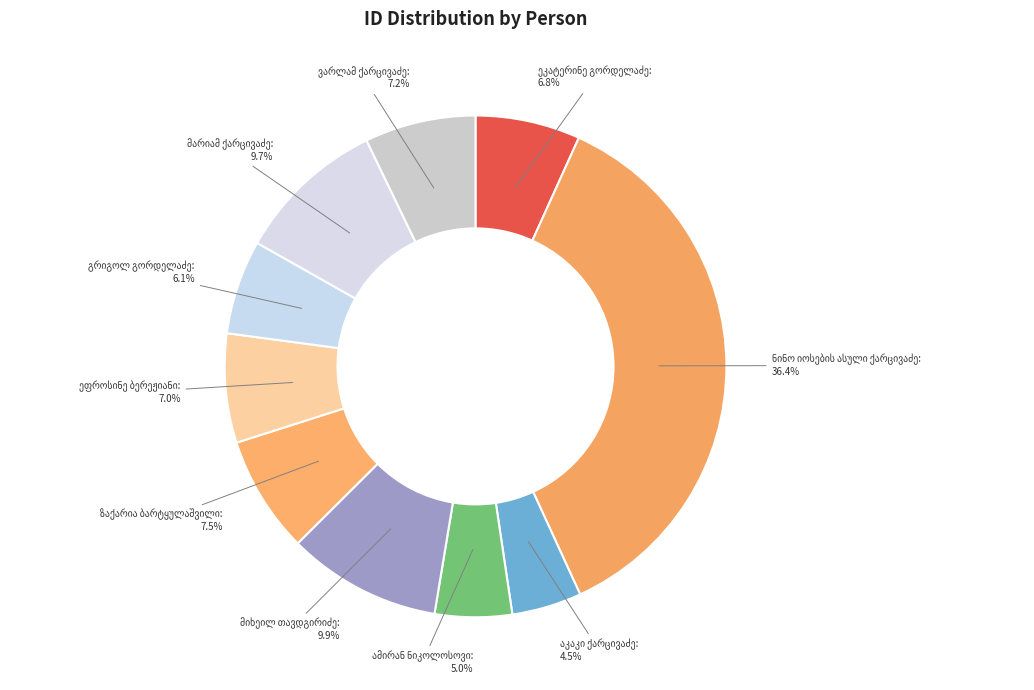

Does any single category account for the majority?

No